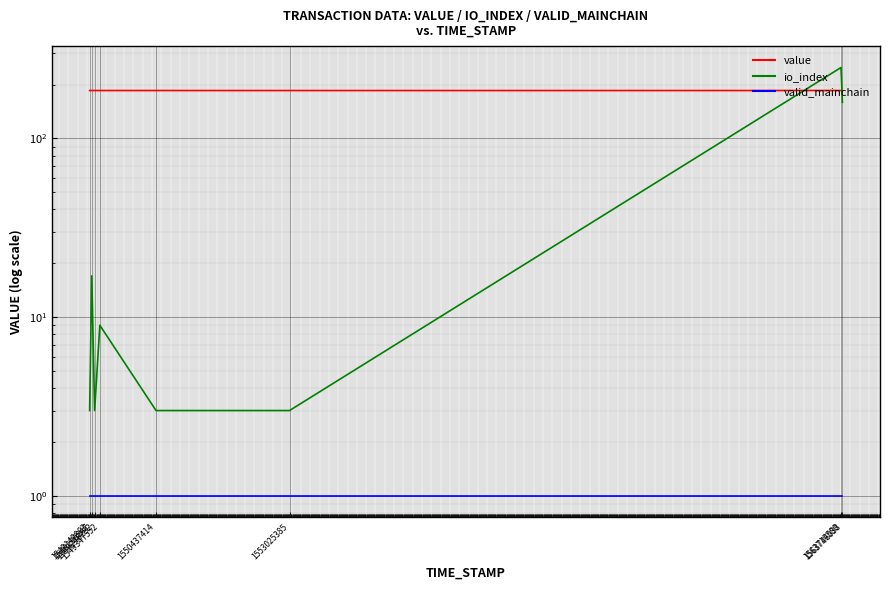

What is the difference between the highest and lowest values at 1563719580?

248.0